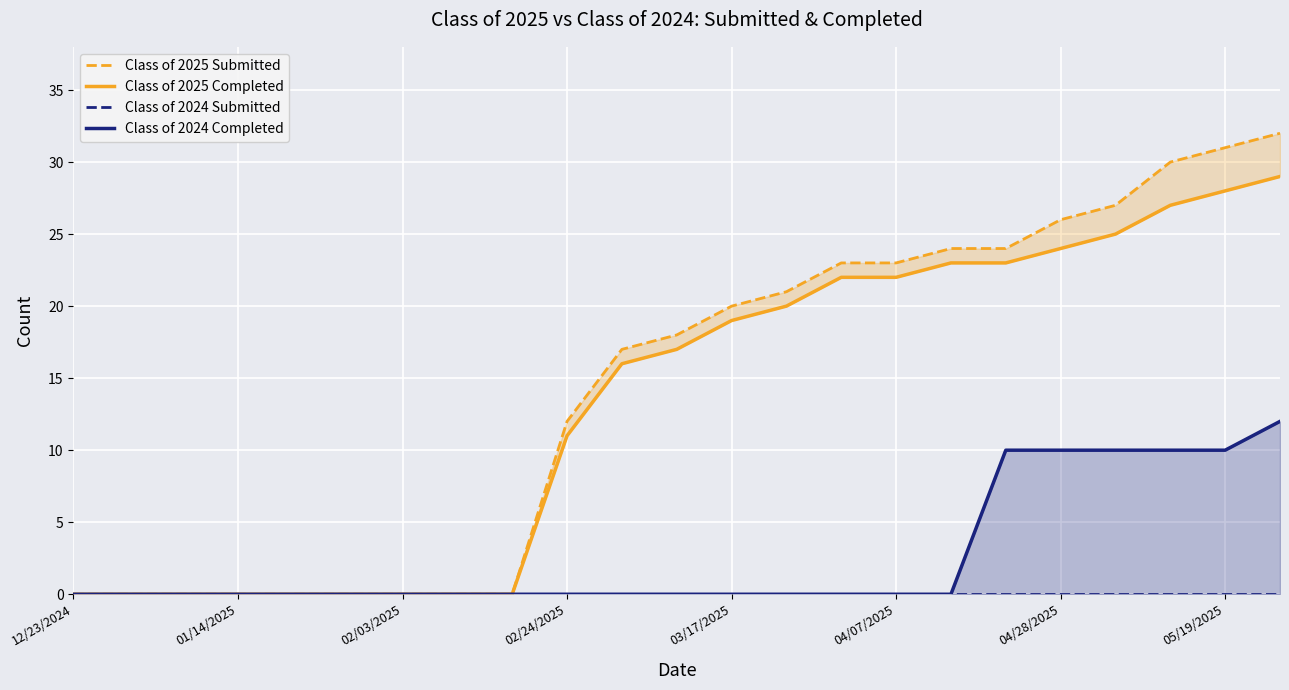

Reading left to right, transcribe all the data shown in this chart.

Class of 2025 Submitted: 0	0	0	0	0	0	0	0	0	12	17	18	20	21	23	23	24	24	26	27	30	31	32
Class of 2025 Completed: 0	0	0	0	0	0	0	0	0	11	16	17	19	20	22	22	23	23	24	25	27	28	29
Class of 2024 Submitted: 0	0	0	0	0	0	0	0	0	0	0	0	0	0	0	0	0	0	0	0	0	0	0
Class of 2024 Completed: 0	0	0	0	0	0	0	0	0	0	0	0	0	0	0	0	0	10	10	10	10	10	12